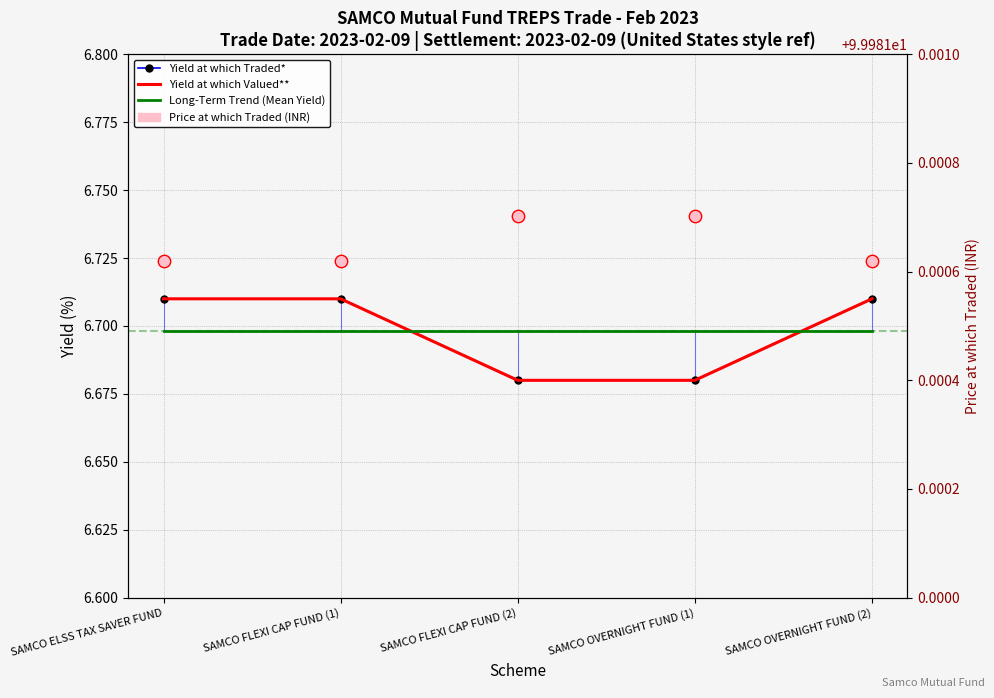

At which category is the sum across all series the highest?

SAMCO ELSS TAX SAVER FUND